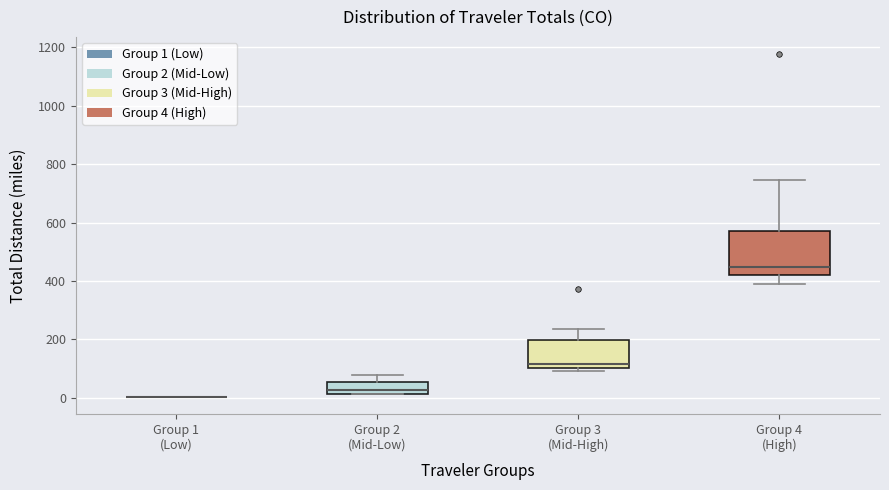

Reading left to right, transcribe this box plot: for each box, give where its median line is, the range the box spans, and where its two whiskers end, as read against the y-axis. The values are not printed on the chart, so give them approximately, as read against the axis.

Group 1 (Low): box collapsed to a line at 0, whiskers 0 to 0
Group 2 (Mid-Low): median 20 (just above the box's lower edge), box 20 to 60, whiskers 20 to 80
Group 3 (Mid-High): median 120, box 100 to 200, whiskers 100 (just below the box's lower edge) to 240
Group 4 (High): median 440, box 420 to 580, whiskers 400 to 740